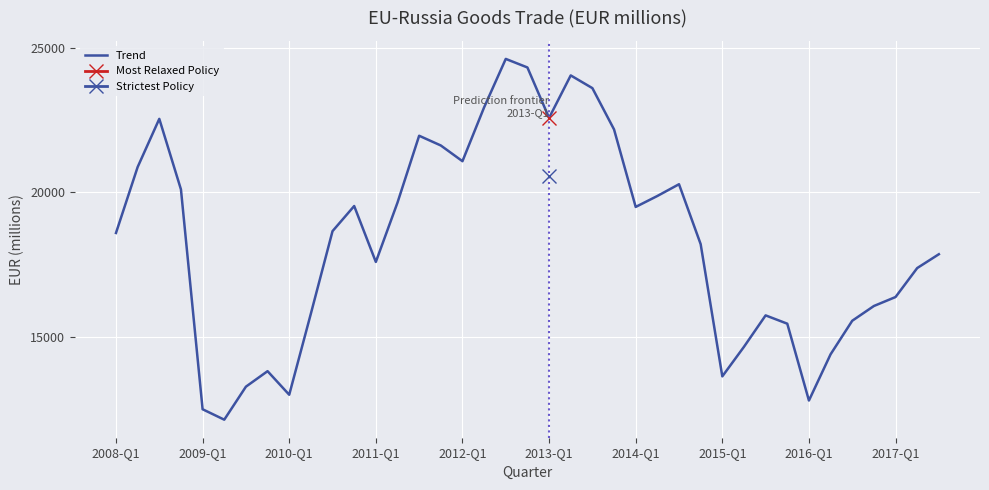

What is the lowest value of the Trend series?

12143.3